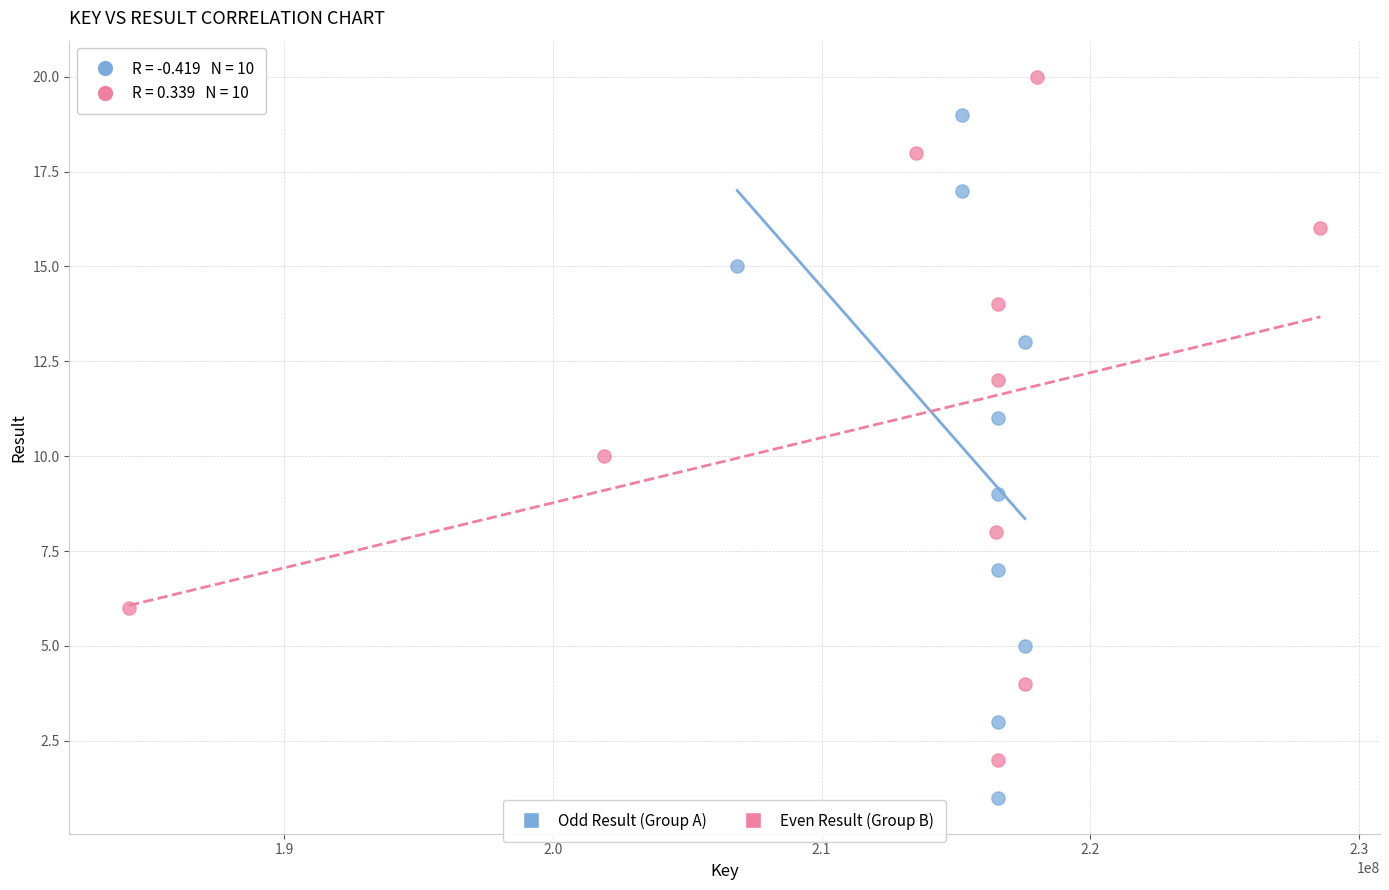

Which series contains the highest Y value?

Even Result (Group B)